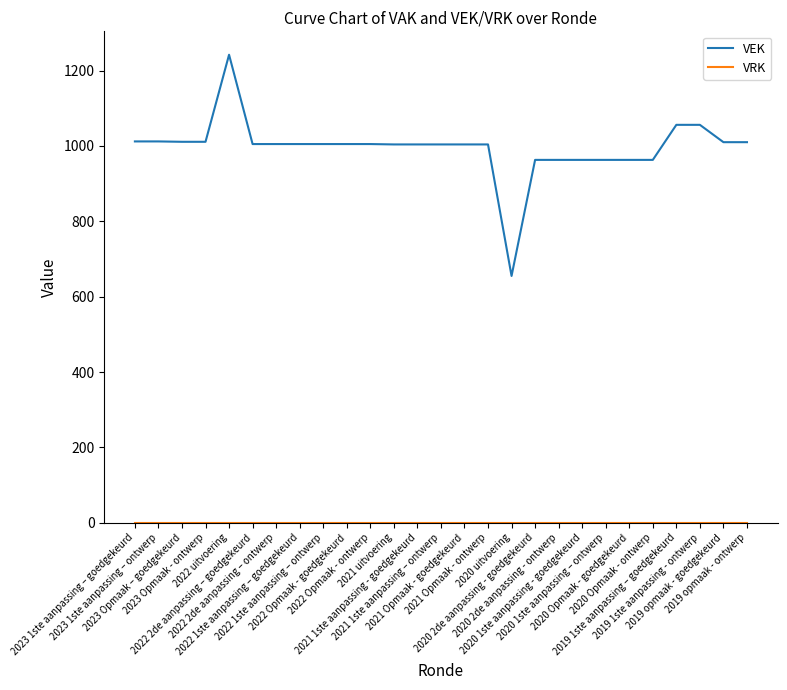

True or false: VEK has a value of 1764 at 2023 Opmaak – goedgekeurd.

False